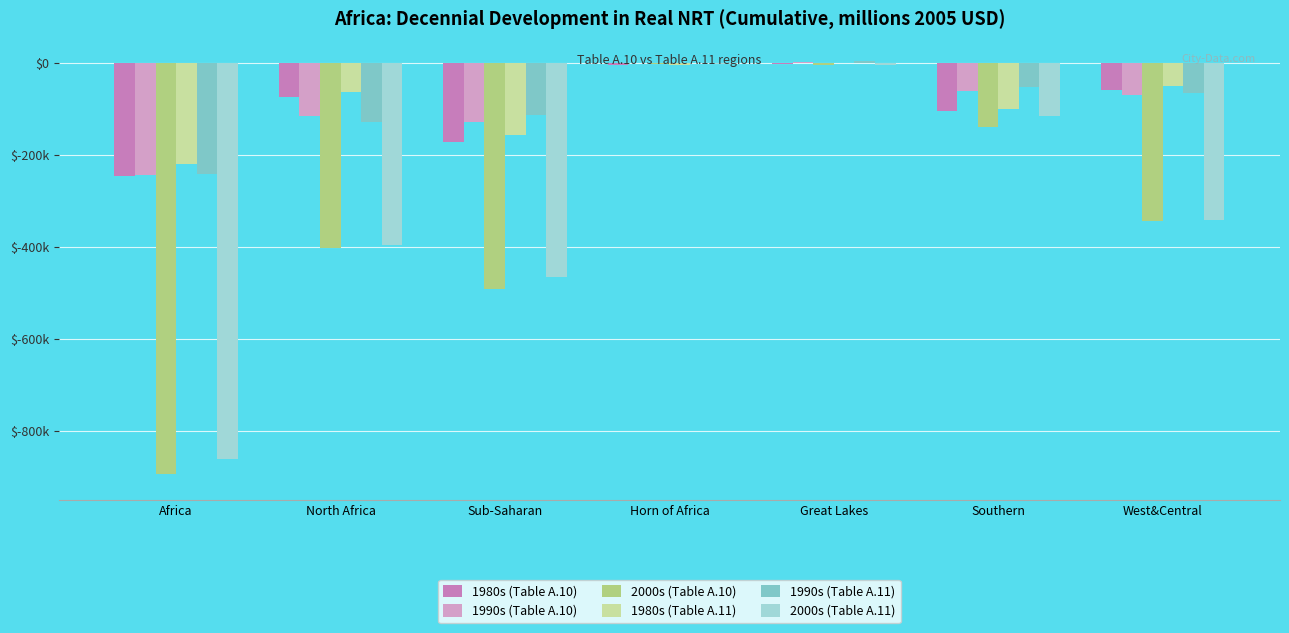

Read the 1990s (Table A.10) value at Sub-Saharan.

-128332.3